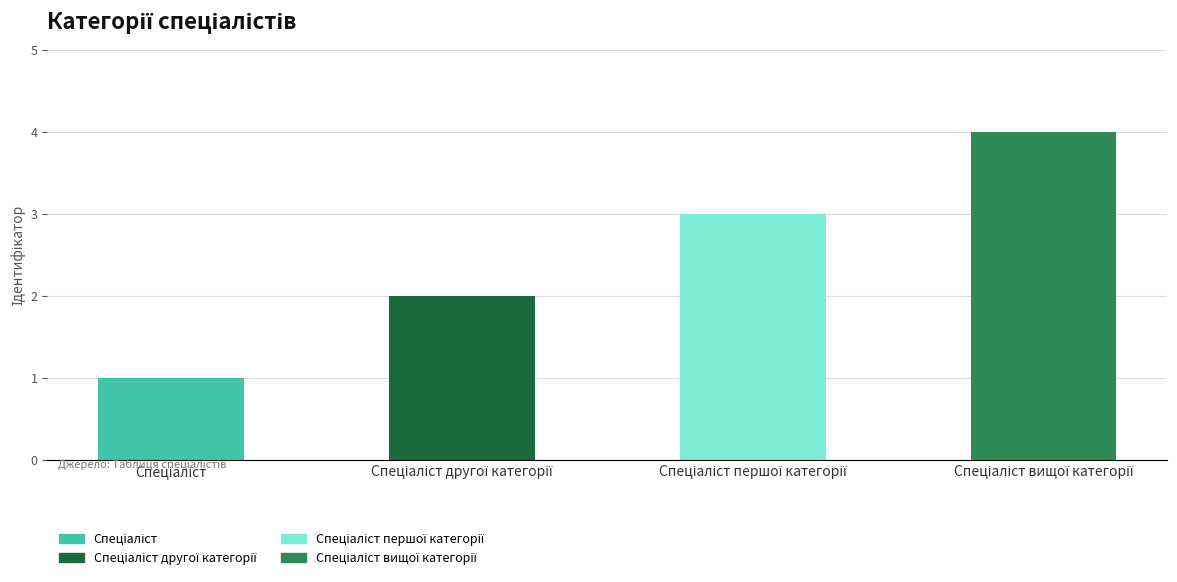

What is the maximum value shown in the chart?

4